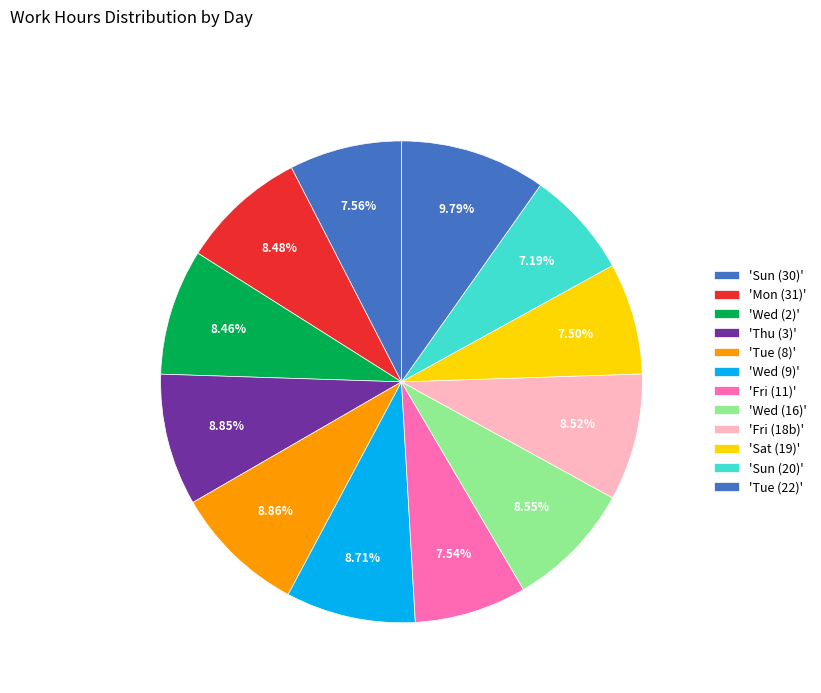

How many segments does this pie chart have?

12